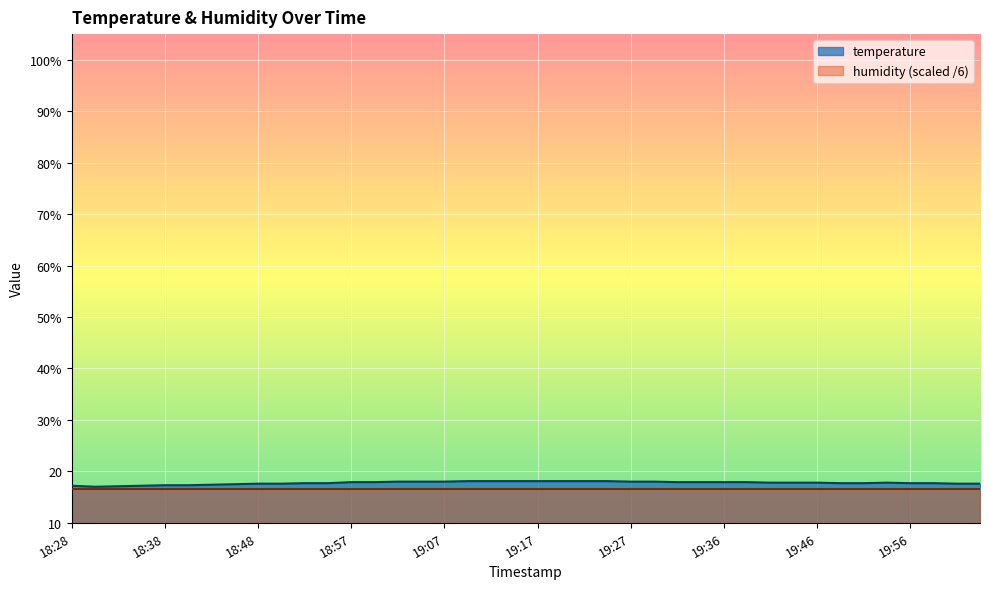

Does the chart display data point markers on the line(s)?

No